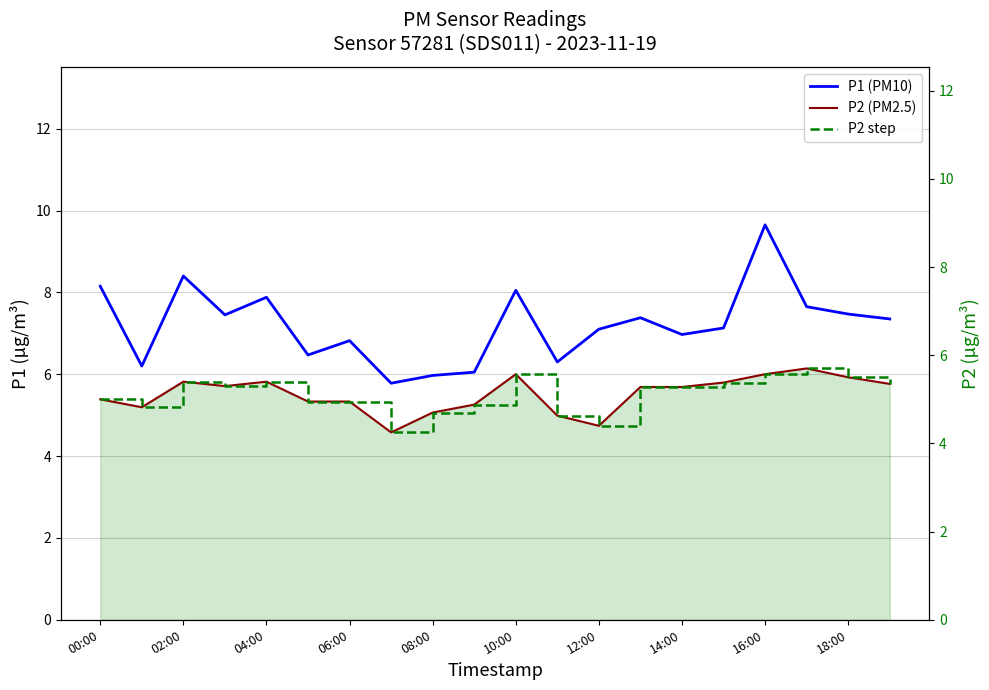

How many data points in P1 are less than 7?

8